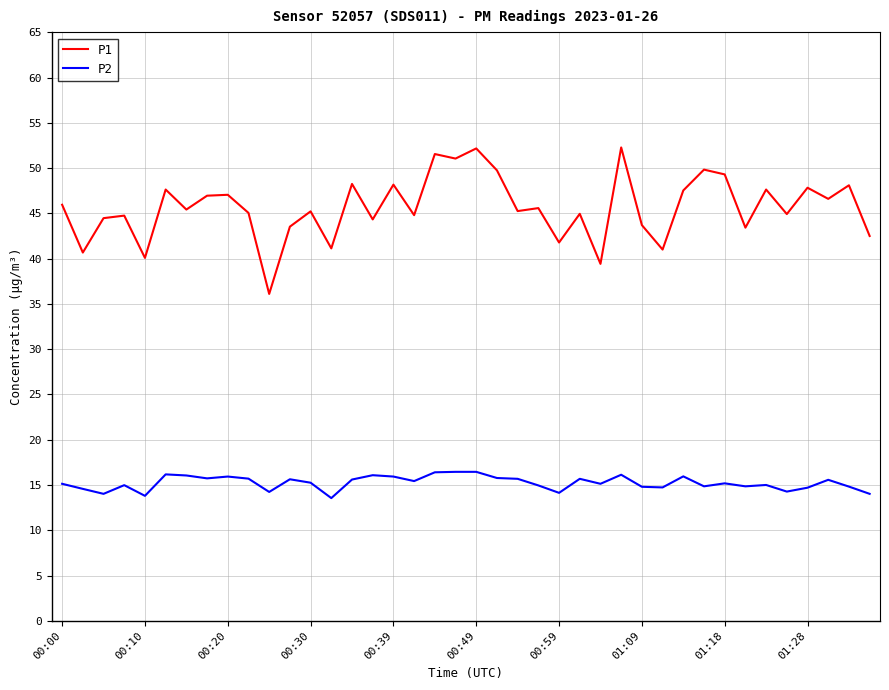

True or false: P2 and P1 intersect in this chart.

False